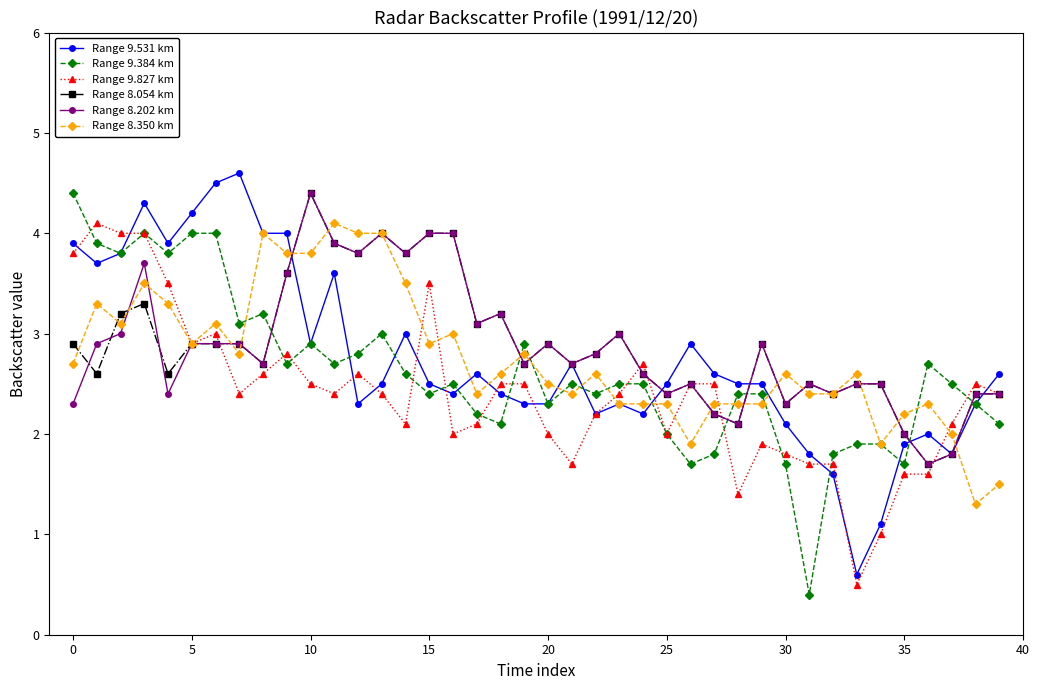

True or false: Range 9.827 km has more than 1 points higher than both neighbors.

True